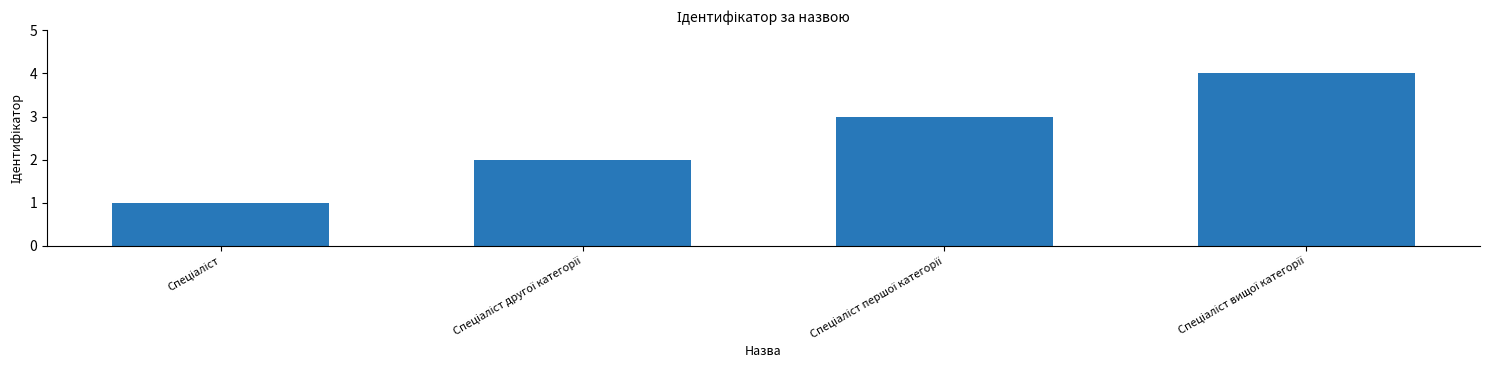

What is the maximum value shown in the chart?

4